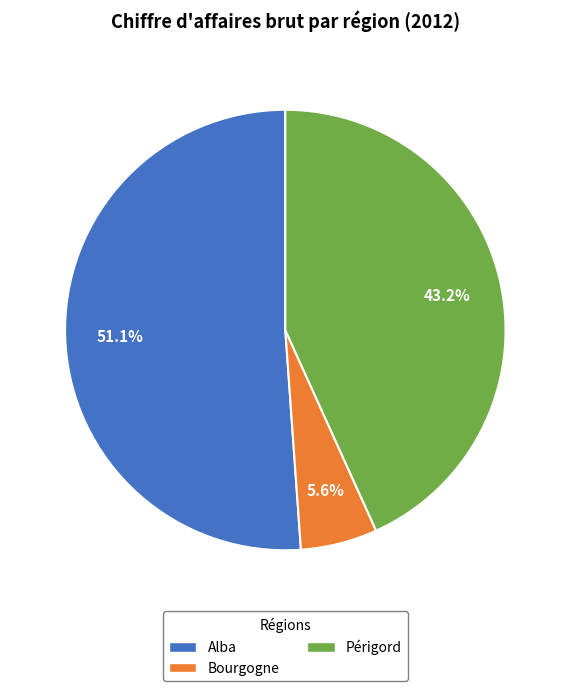

What portion of the pie excludes Périgord?

56.8%